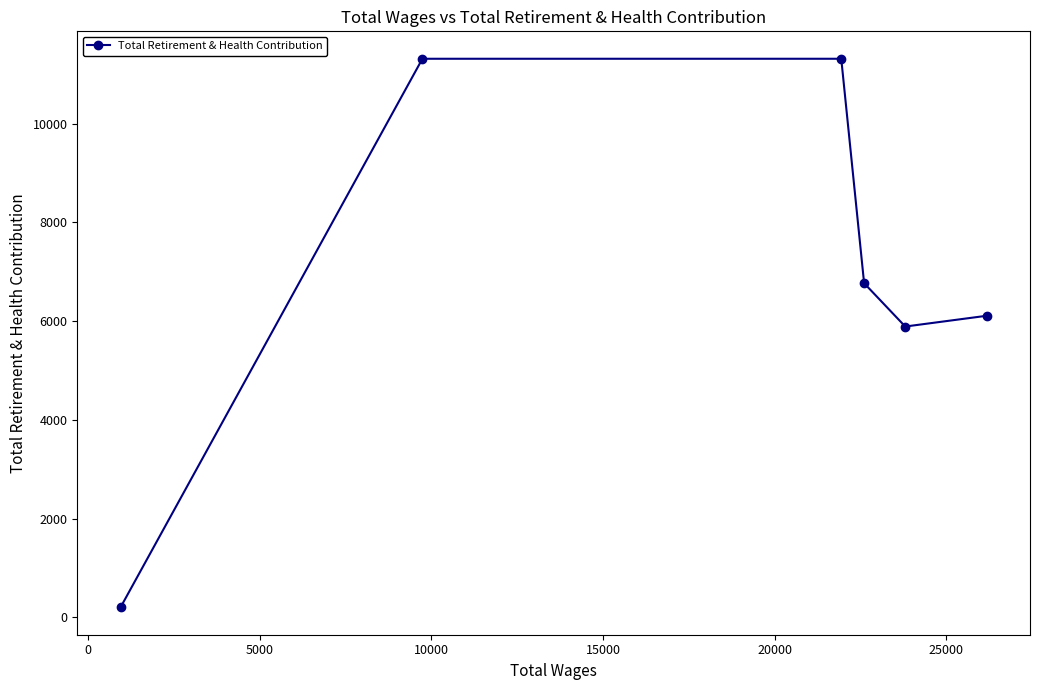

What is the average value?

6933